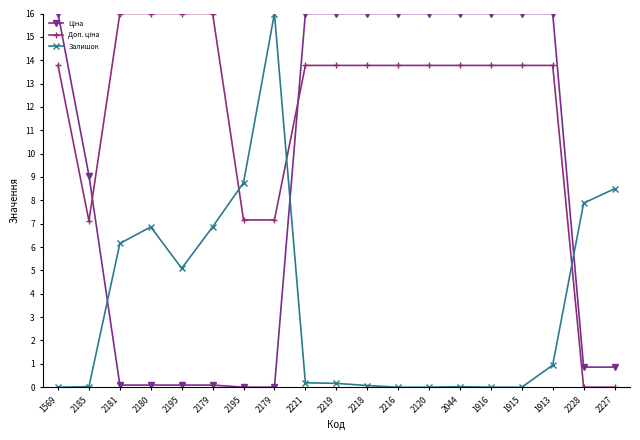

Is this an area chart (filled region under the line)?

No